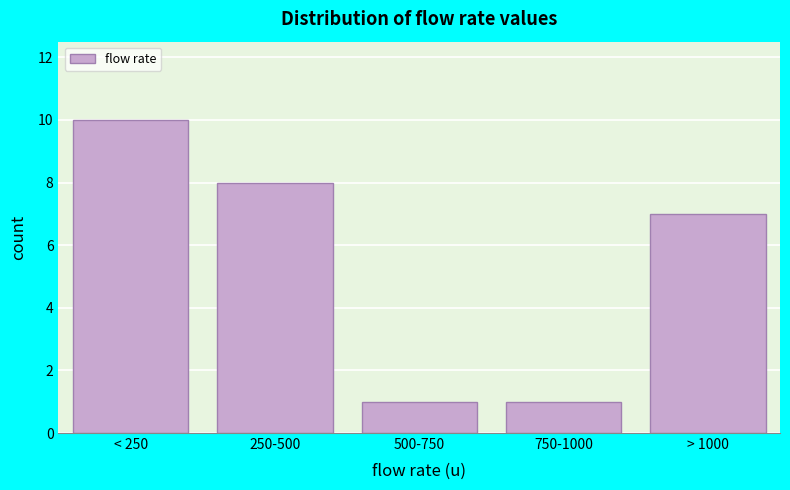

Reading left to right, list all the values displayed in this chart.

< 250=10	250-500=8	500-750=1	750-1000=1	> 1000=7